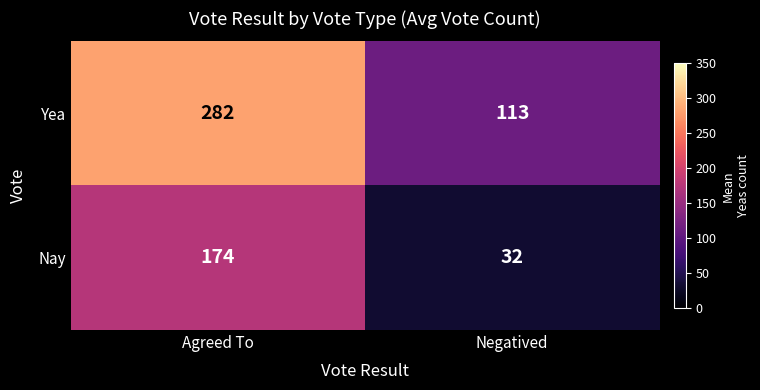

Which series has the largest range (max minus min)?

Yea